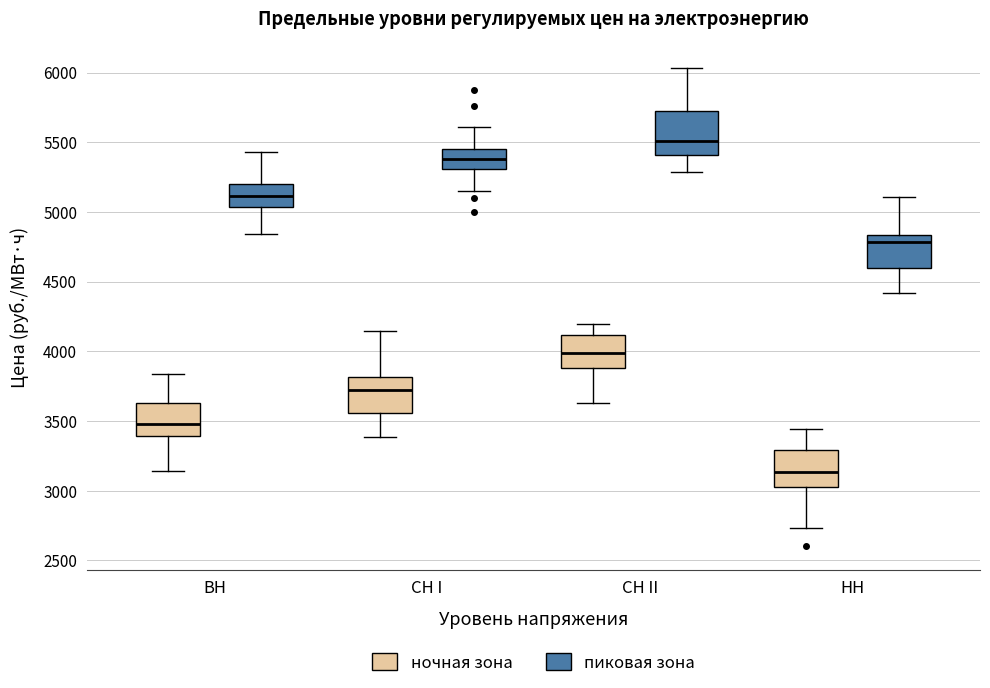

Which box has the highest median line?

СН II (пиковая зона)